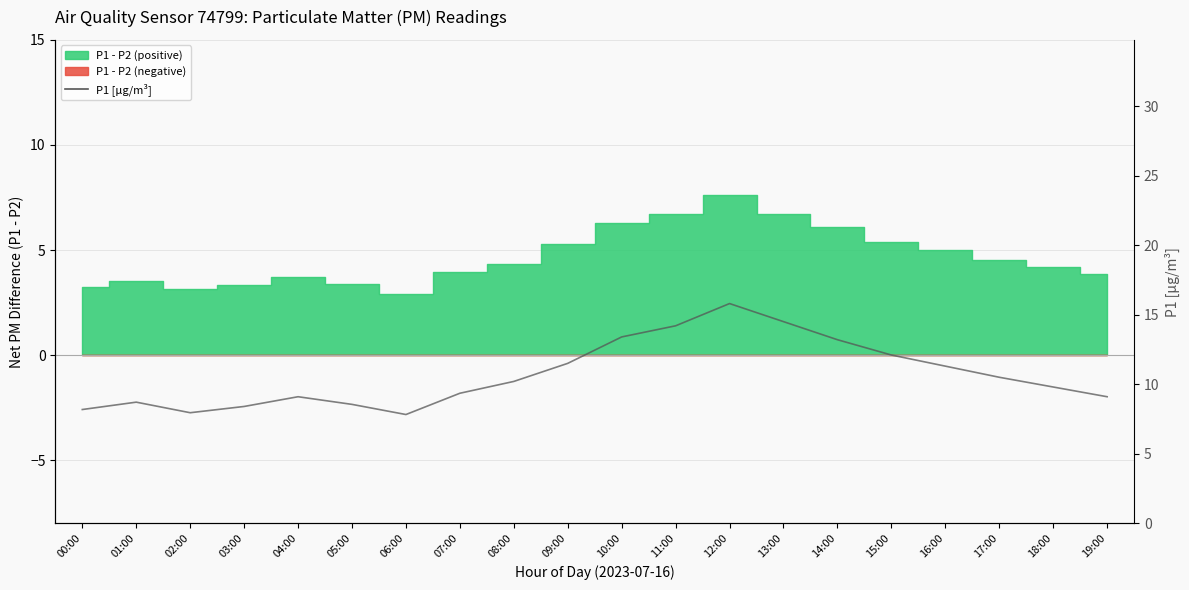

What is the greatest value displayed?

15.8